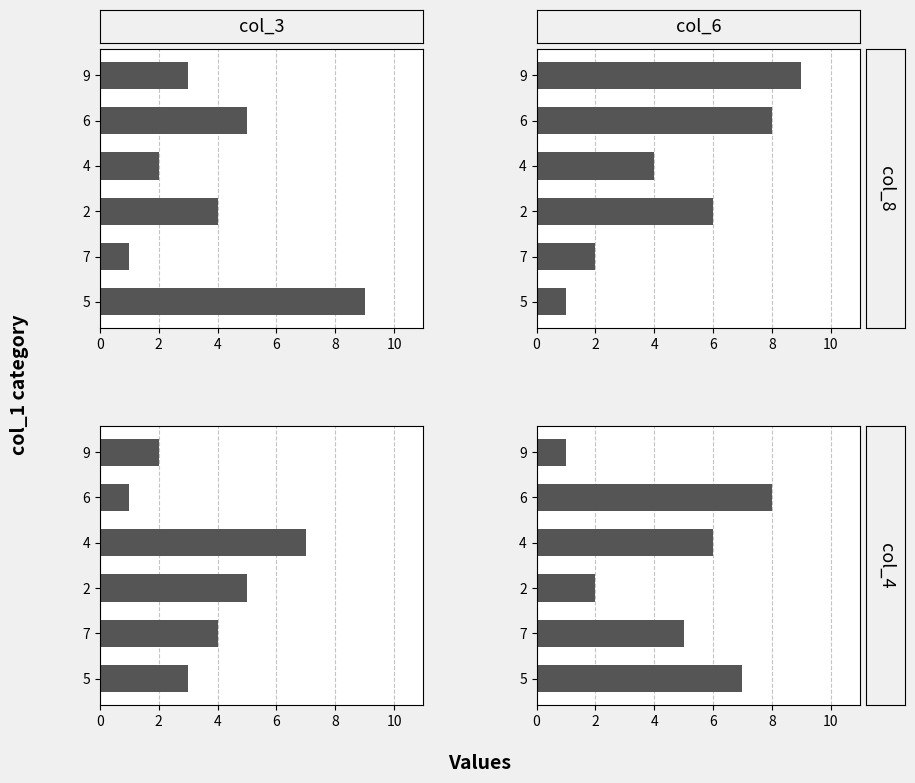

What is the minimum value shown in the chart?

1